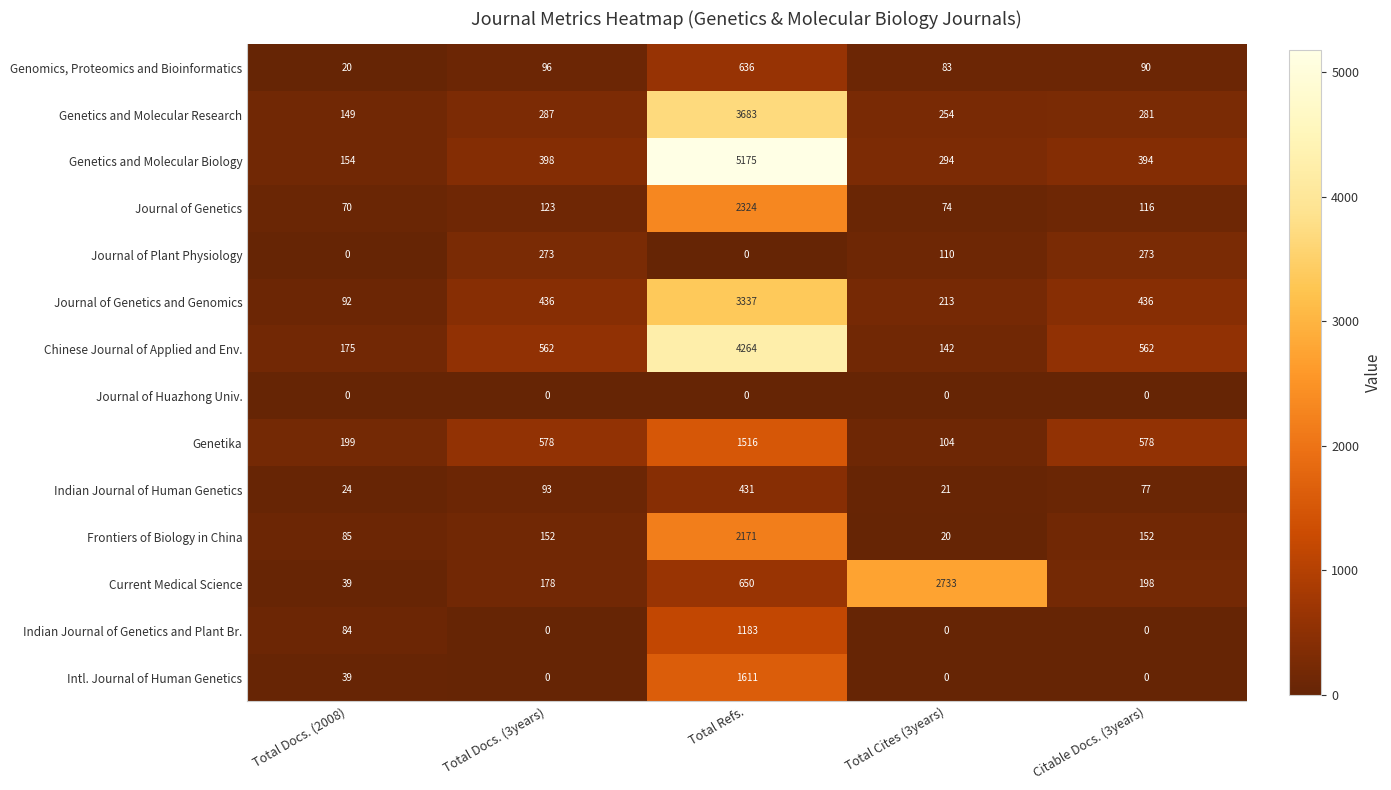

Which label corresponds to the largest value in the chart?

Total Refs.